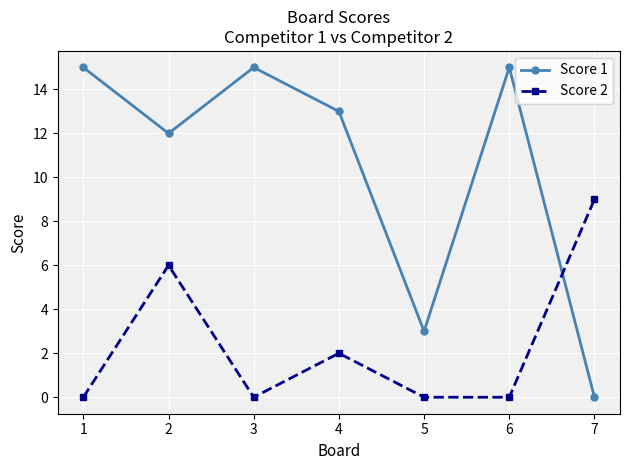

Read the Score 2 value at 4.

2